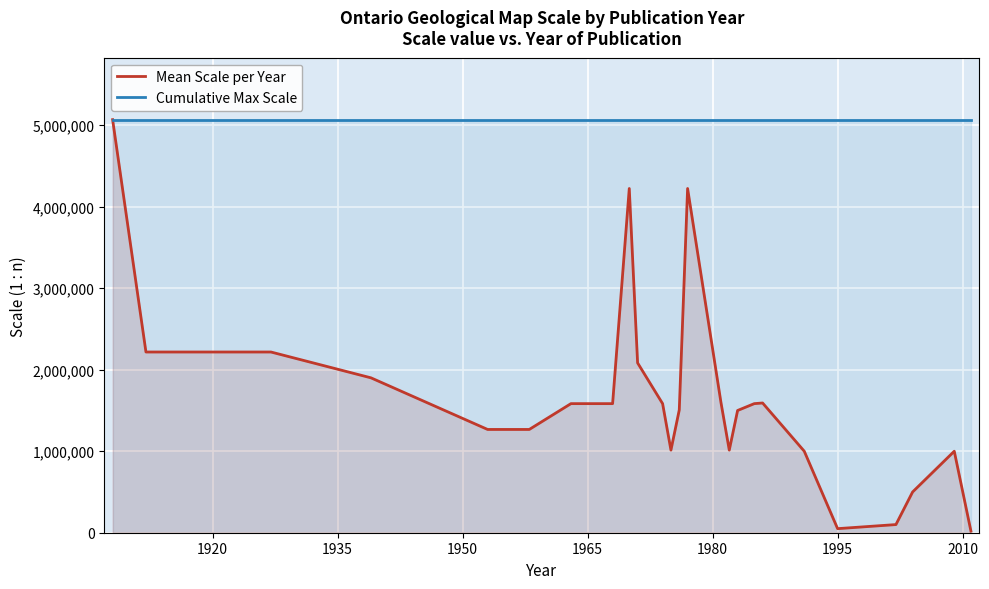

What is the minimum value for Cumulative Max Scale?

5068800